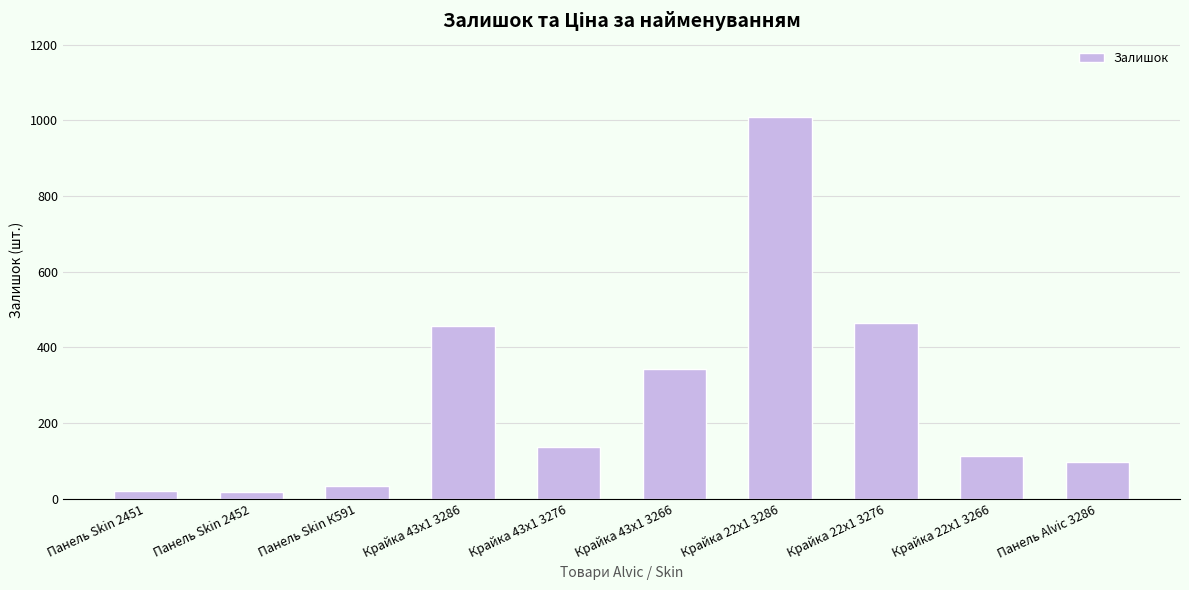

What is the label of the 5th bar from the left?

Крайка 43x1 3276